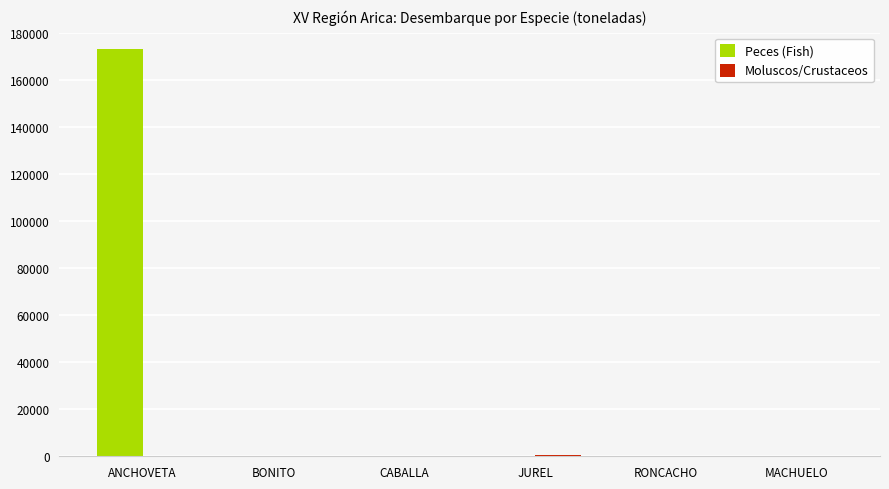

Which series has the largest total across all categories?

Peces (Fish)